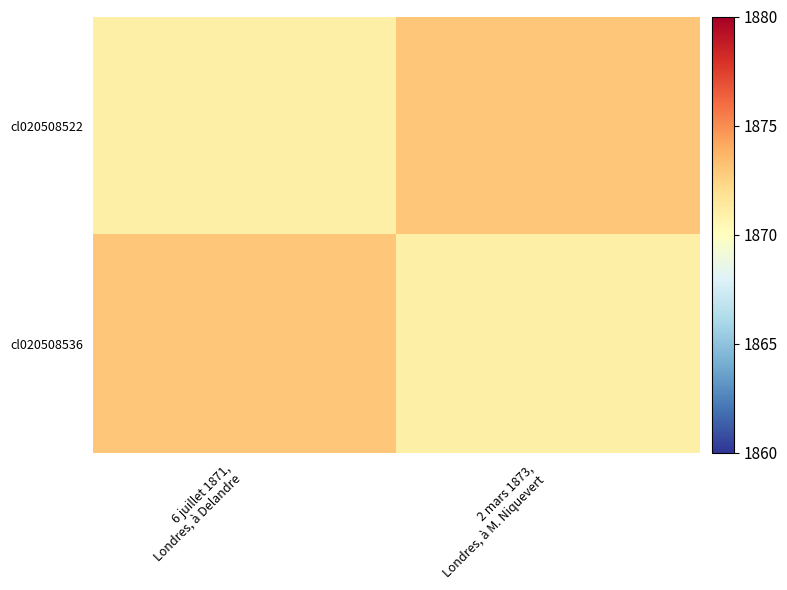

At how many categories does at least one series exceed 1871?

2